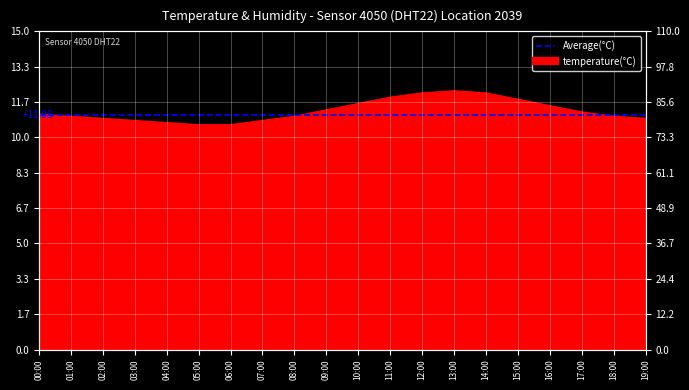

How many data points are above 11?

10